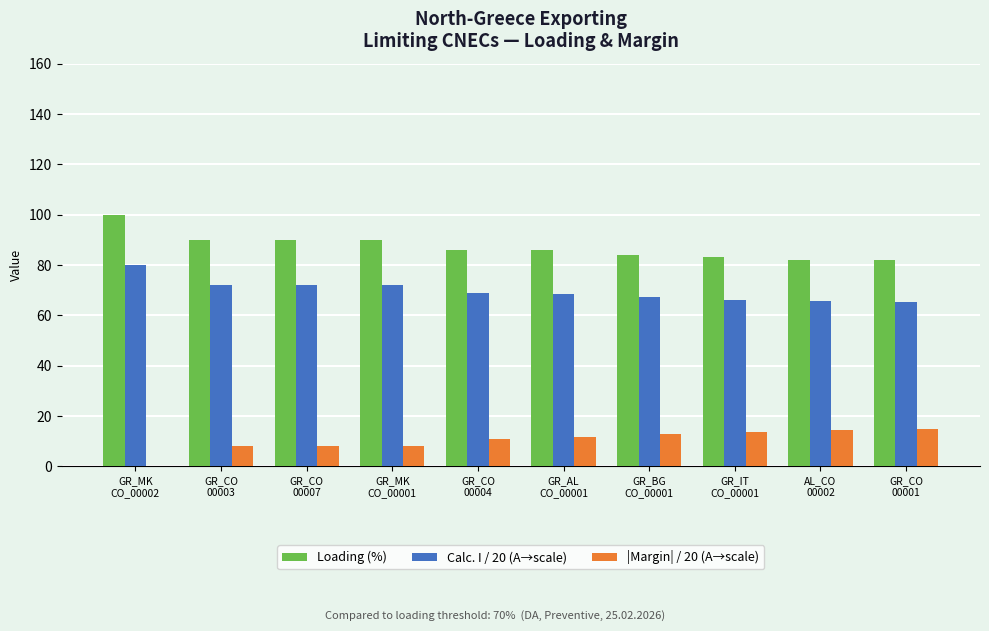

Which series has the largest total across all categories?

Loading (%)